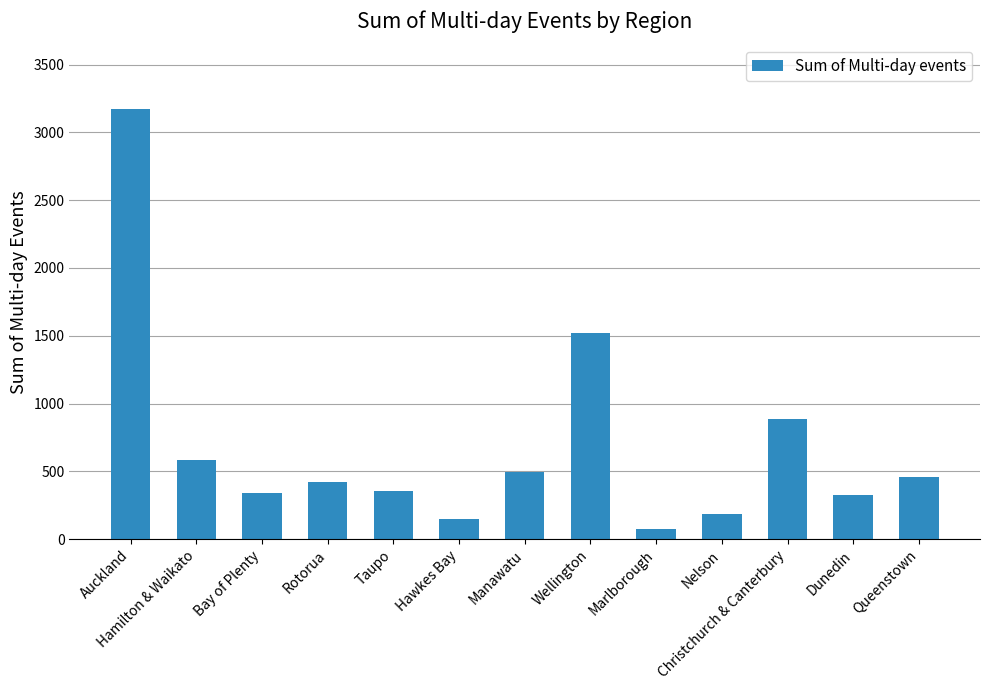

Does the chart contain any negative values?

No